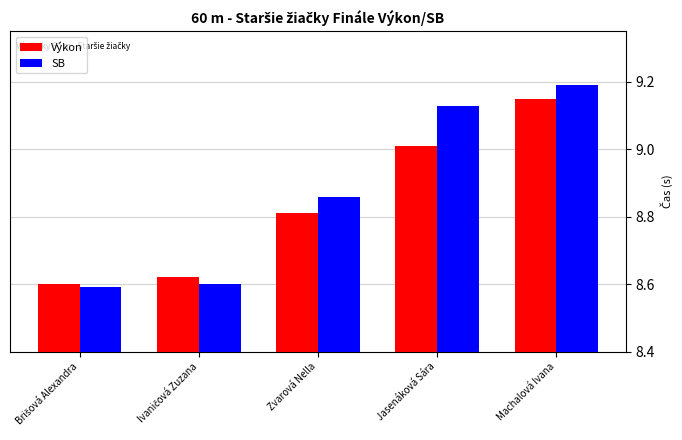

What is the spread (max minus min) of values at Jasenáková Sára?

0.1